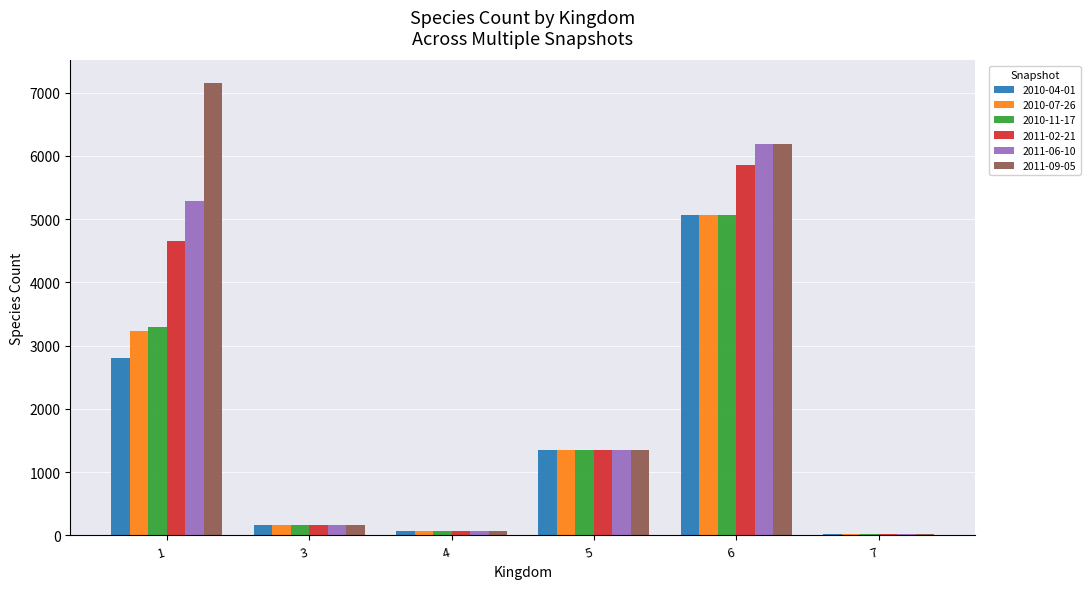

Between 1 and 7, which series saw the biggest shift?

2011-09-05